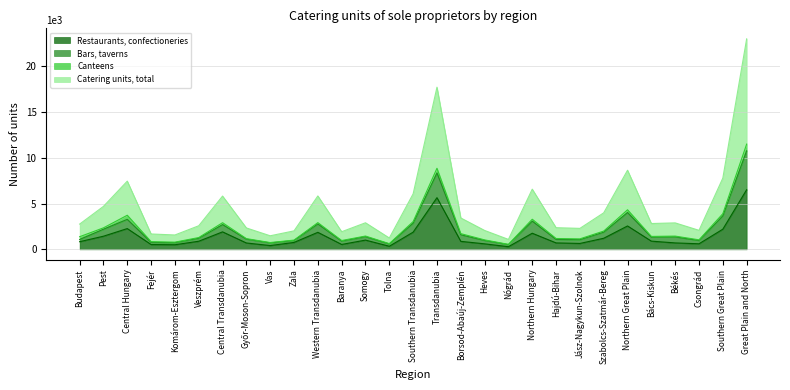

What is the label of the 15th point from the left?

Southern Transdanubia